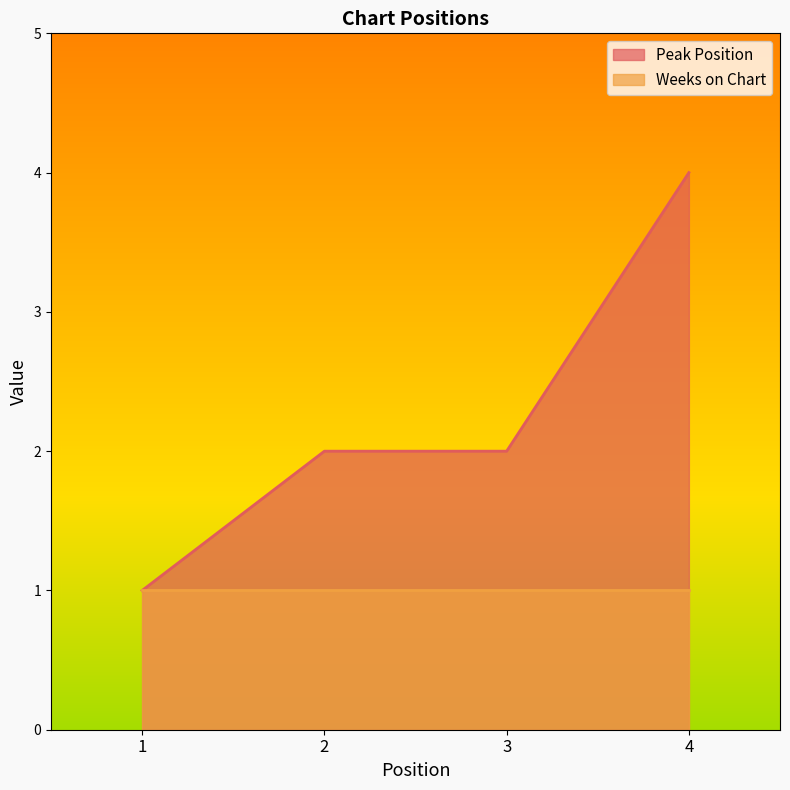

Is it true that the value at 2 is 1?

False